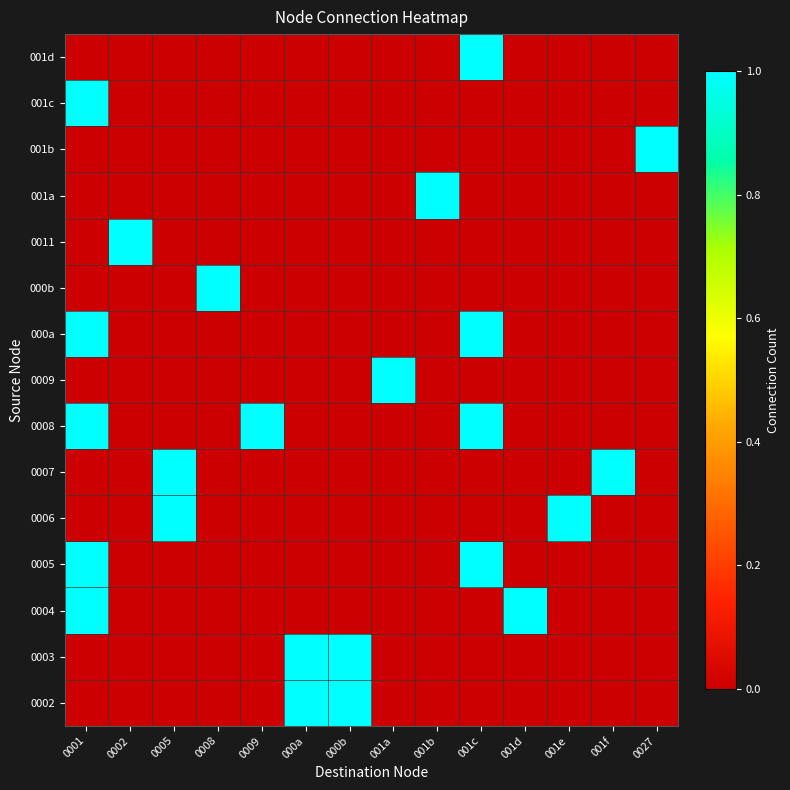

What is the total value across all series at 001d?

1